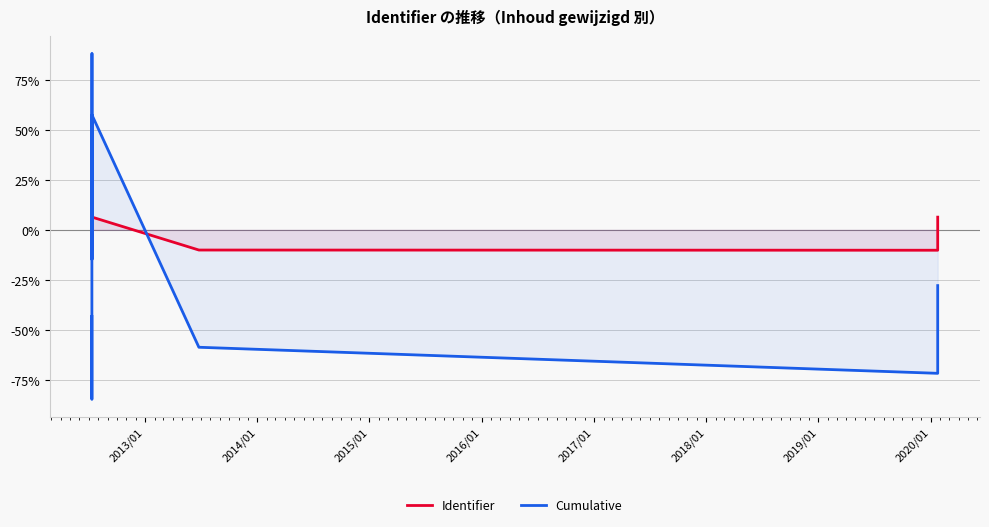

Does the chart display data point markers on the line(s)?

No